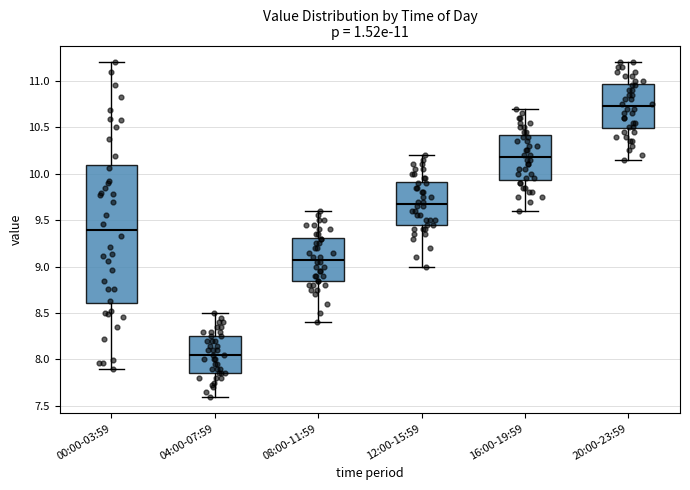

Which box is the tallest, from its lower edge to its upper edge?

00:00-03:59